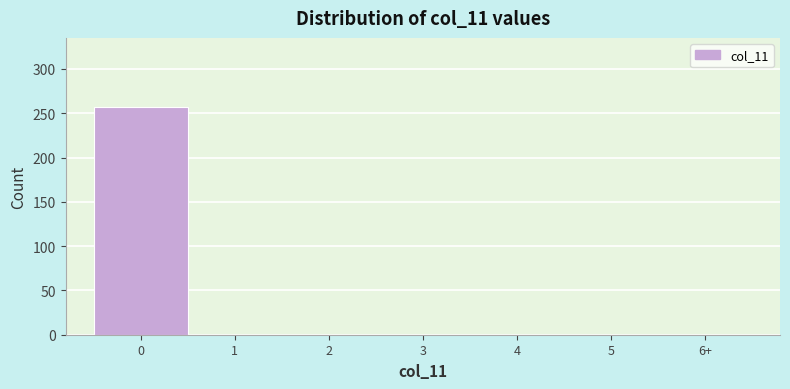

Reading left to right, extract all data points from this chart.

0=257	1=0	2=0	3=0	4=0	5=0	6+=0